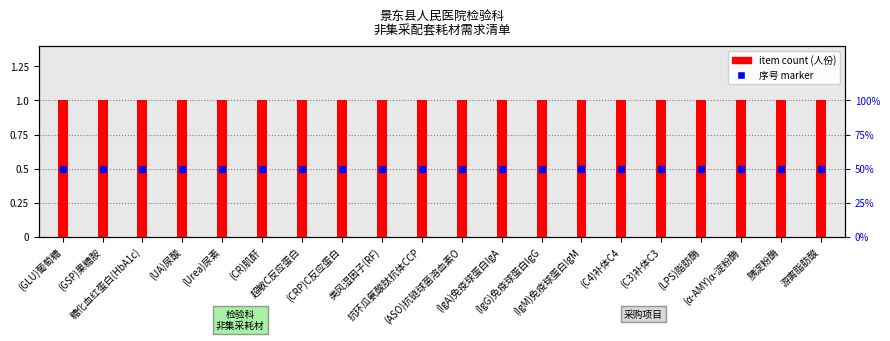

At how many categories does at least one series exceed 0?

20